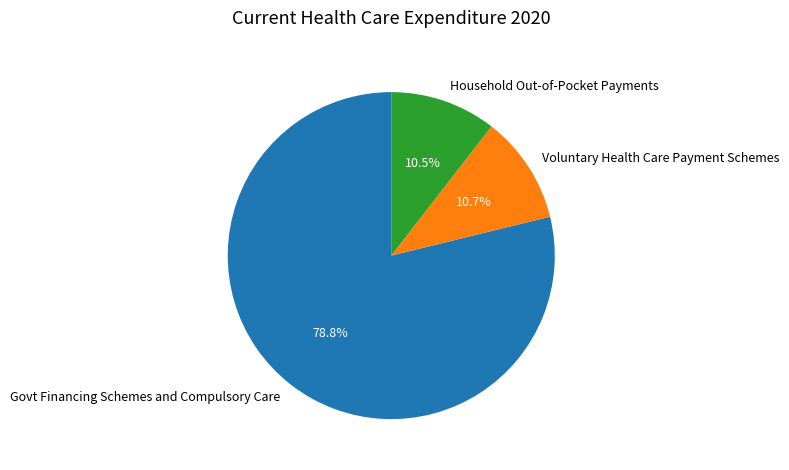

To the nearest percent, what is the average slice percentage?

33%